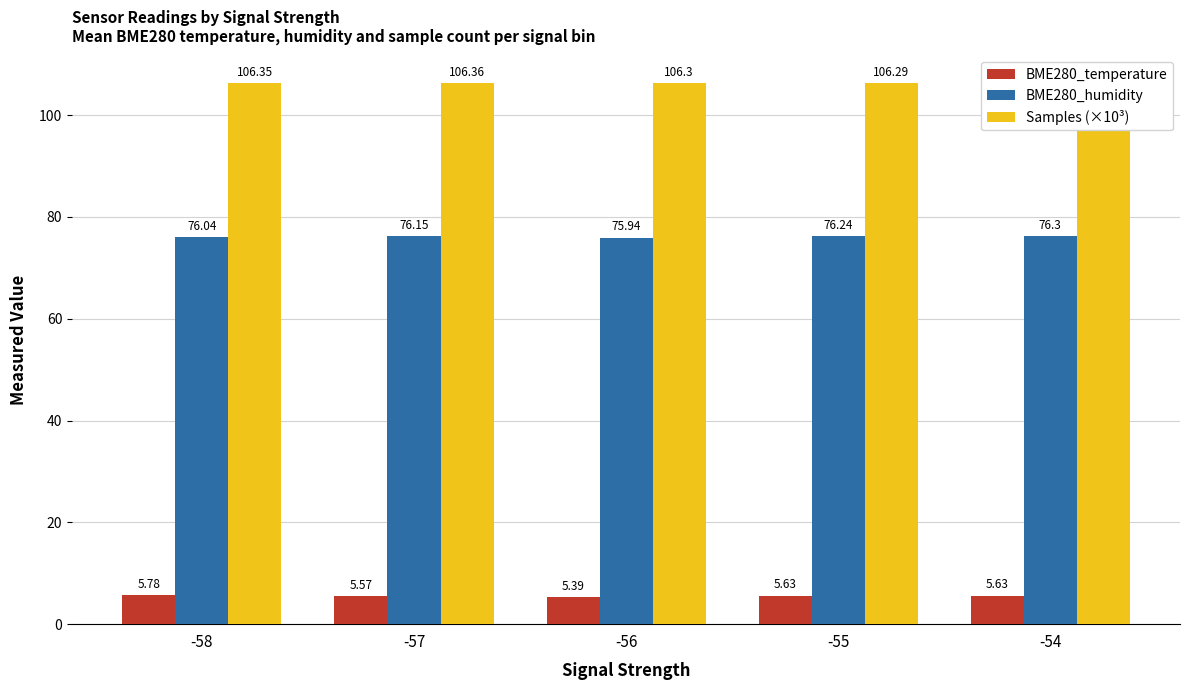

What value does the Samples (×10³) series have at -57?

106.4